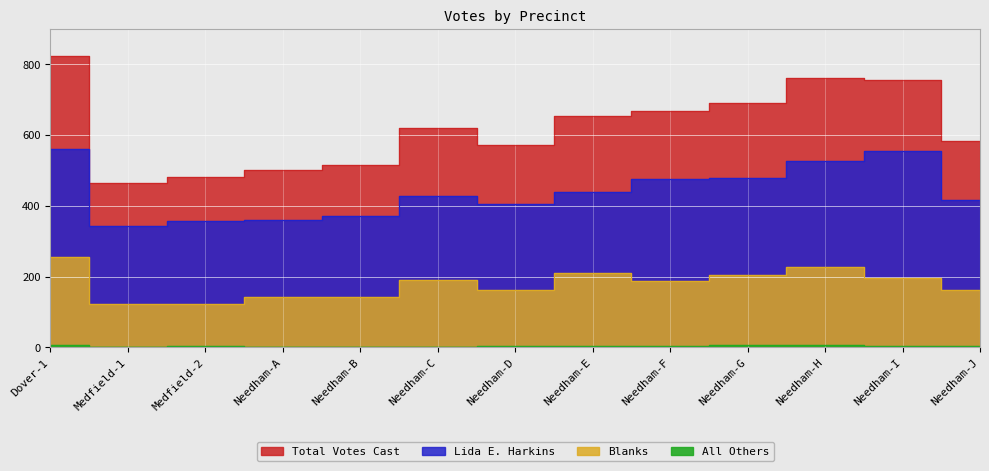

How many values in the All Others series are below 4?

5